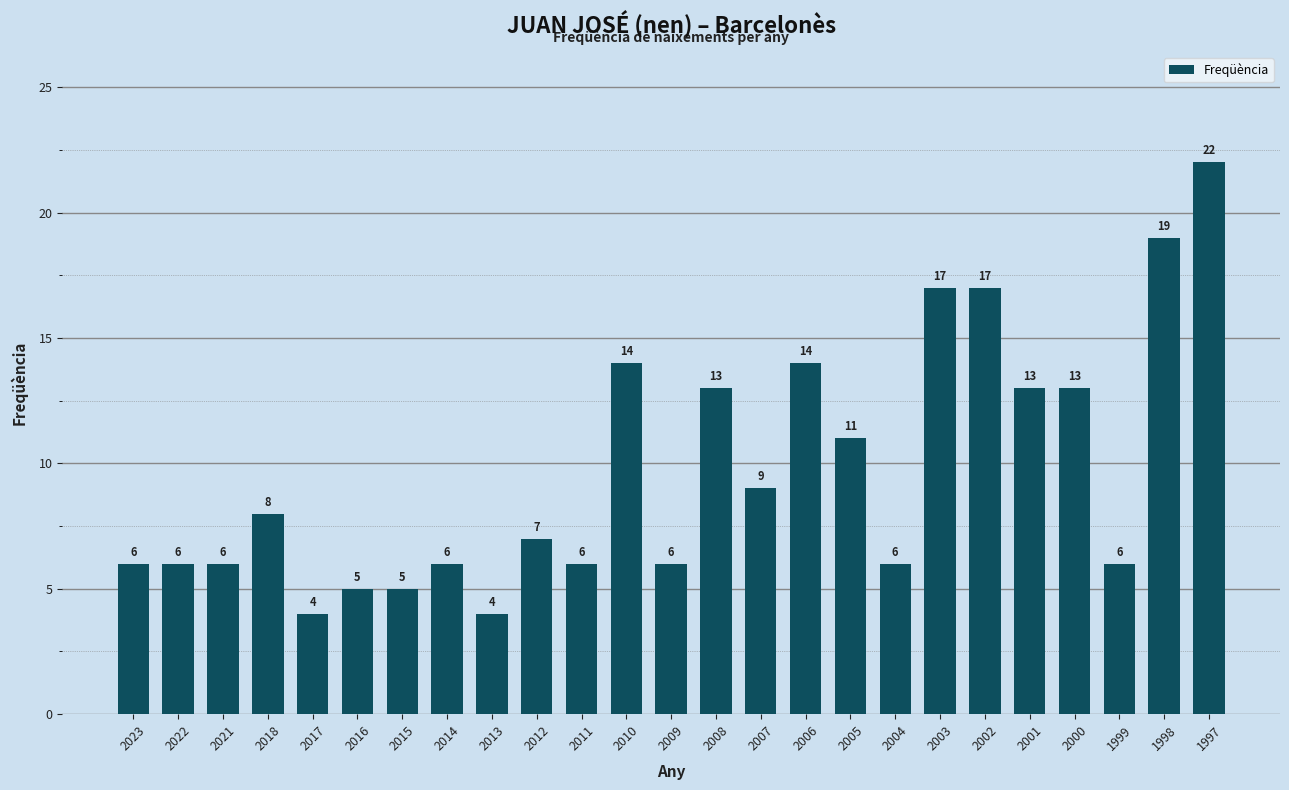

Reading left to right, what are all the values shown in this chart?

2023=6	2022=6	2021=6	2018=8	2017=4	2016=5	2015=5	2014=6	2013=4	2012=7	2011=6	2010=14	2009=6	2008=13	2007=9	2006=14	2005=11	2004=6	2003=17	2002=17	2001=13	2000=13	1999=6	1998=19	1997=22